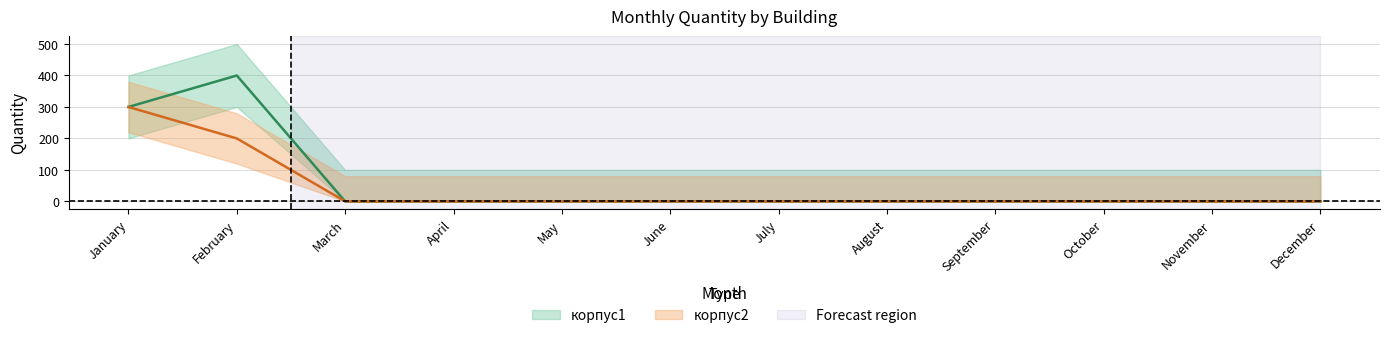

True or false: корпус2 has more than 1 points higher than both neighbors.

False